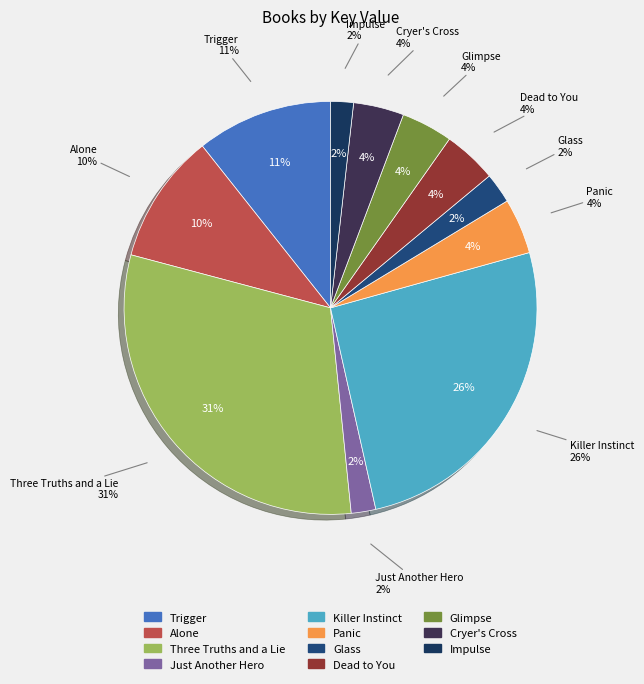

Which category has the smallest portion of the pie?

Impulse